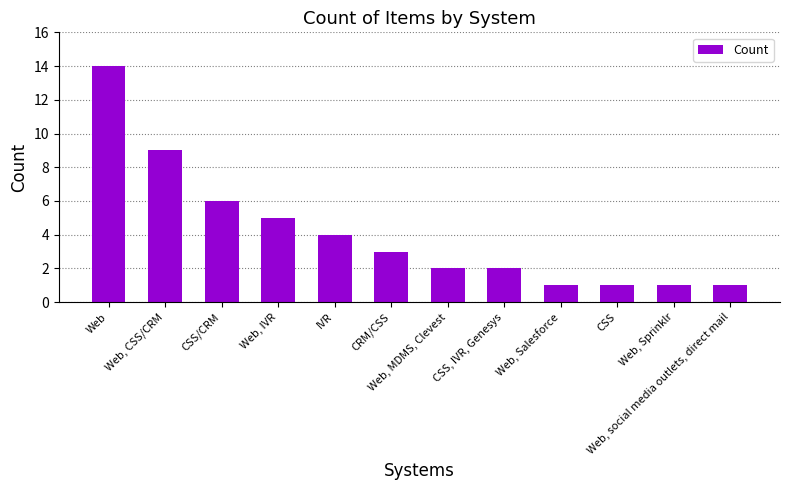

What is the value of the 9th bar from the left?

1